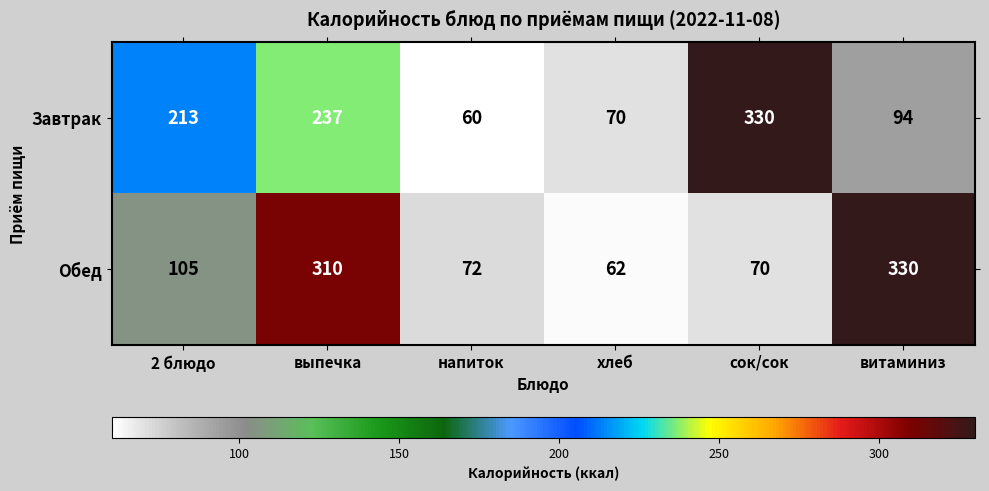

At how many categories does at least one series exceed 262?

3